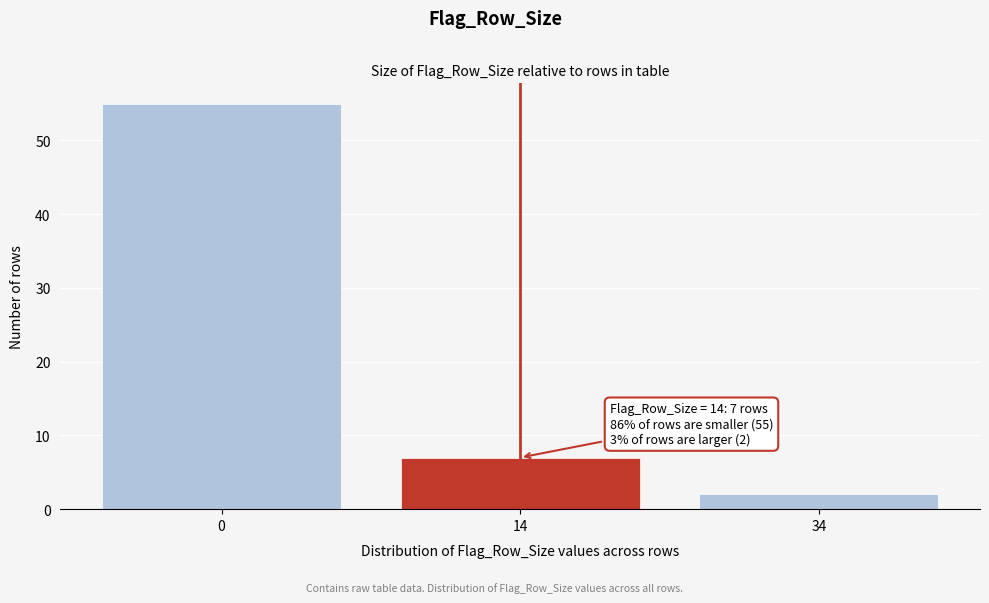

Reading left to right, list all the values displayed in this chart.

55	7	2